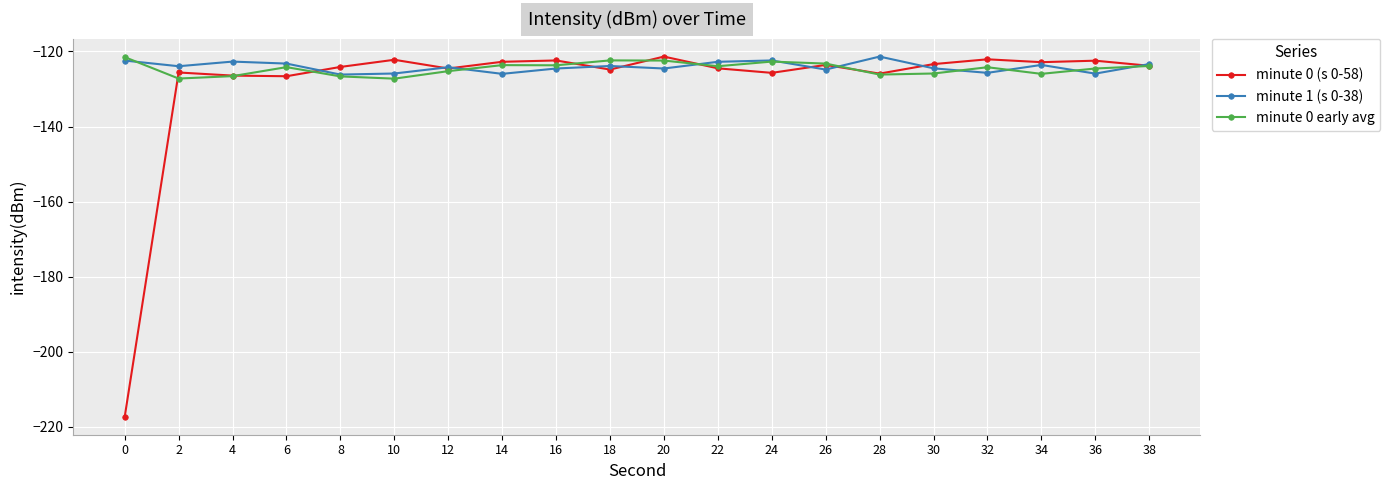

What is the value of the minute 0 (s 0-58) point at the 17th from the left?

-122.1